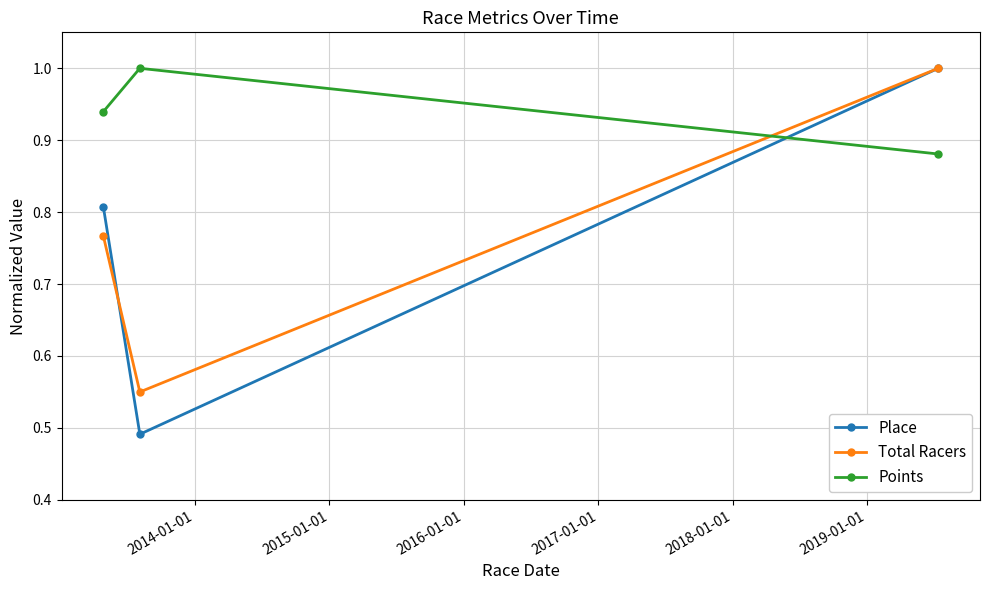

Which series has the largest total across all categories?

Points